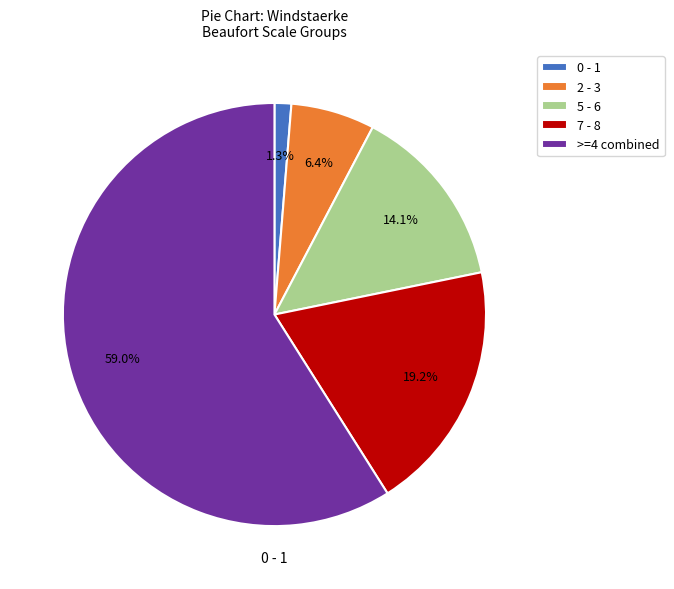

Rank the categories by value from lowest to highest.

0 - 1, 2 - 3, 5 - 6, 7 - 8, >=4 combined